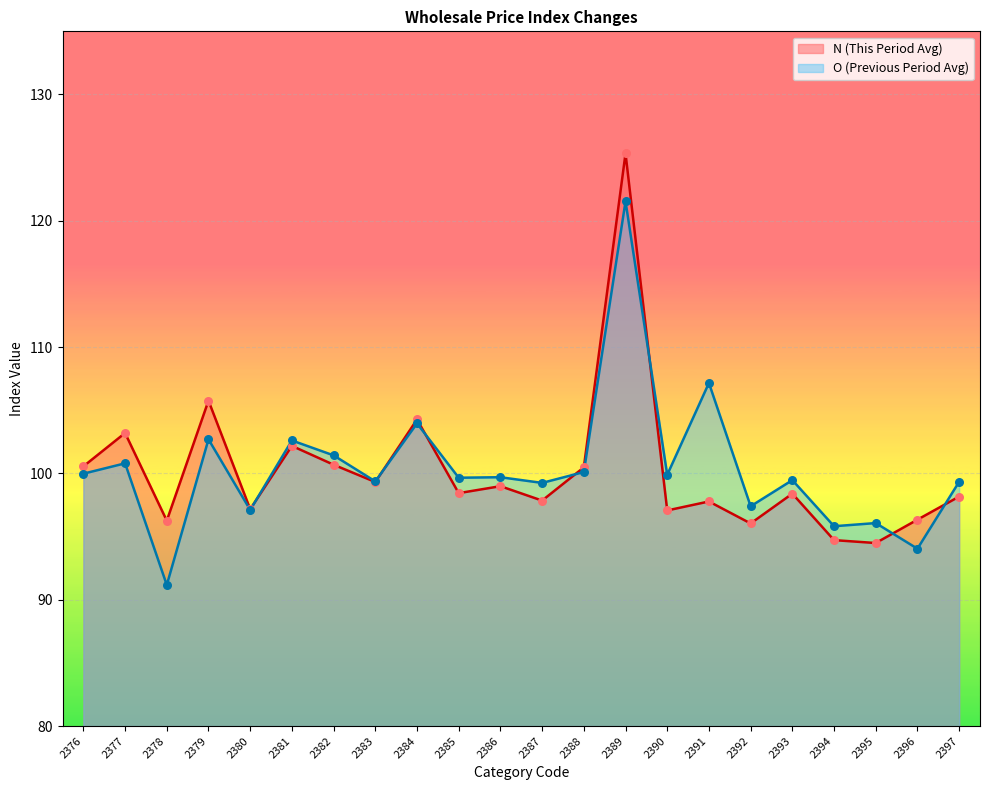

Which series has the largest total across all categories?

O